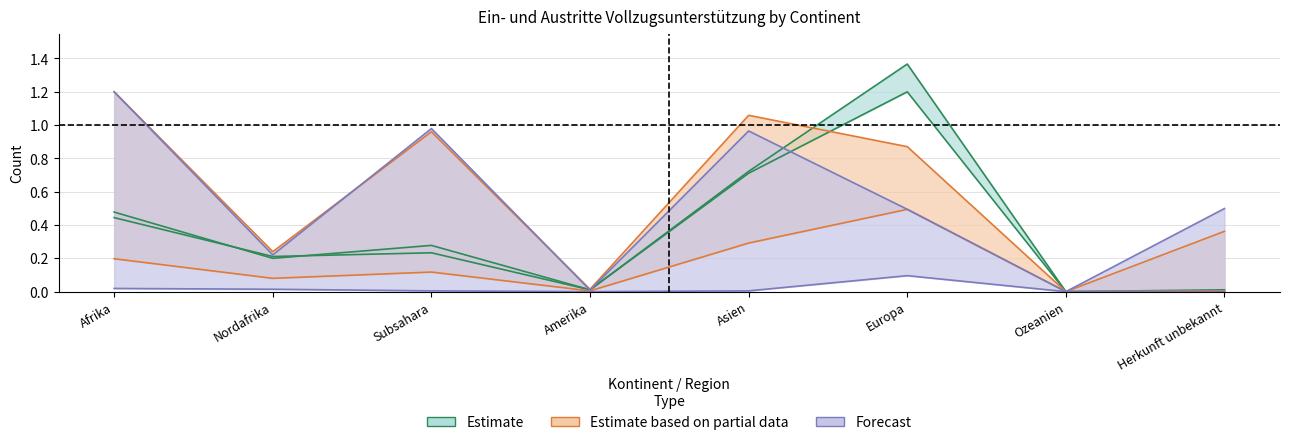

At which label is Total Papiere beschafft closest to 0?

Ozeanien